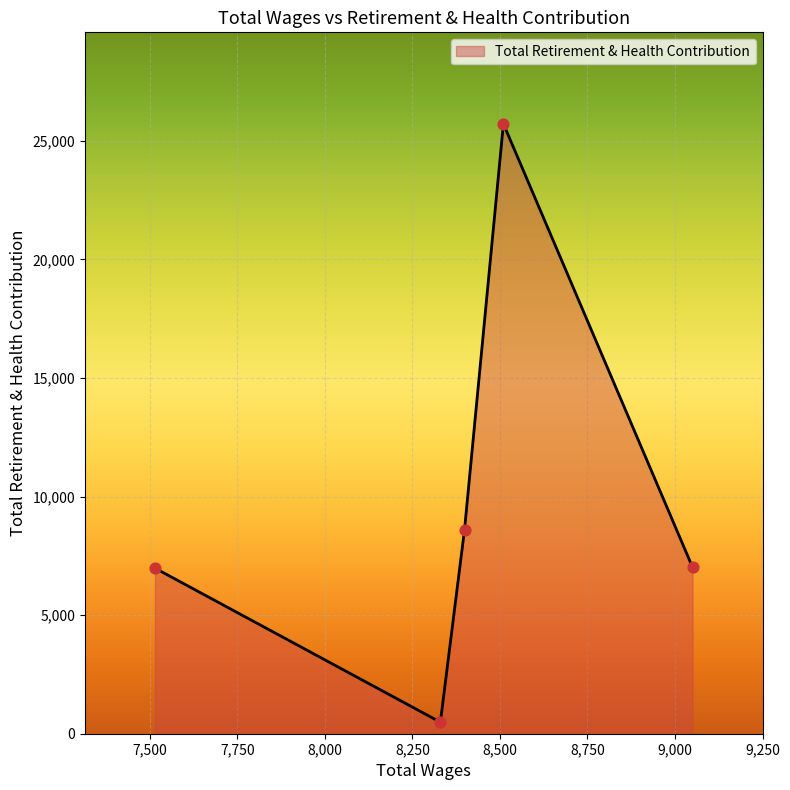

What is the difference between the maximum and minimum values?

25234